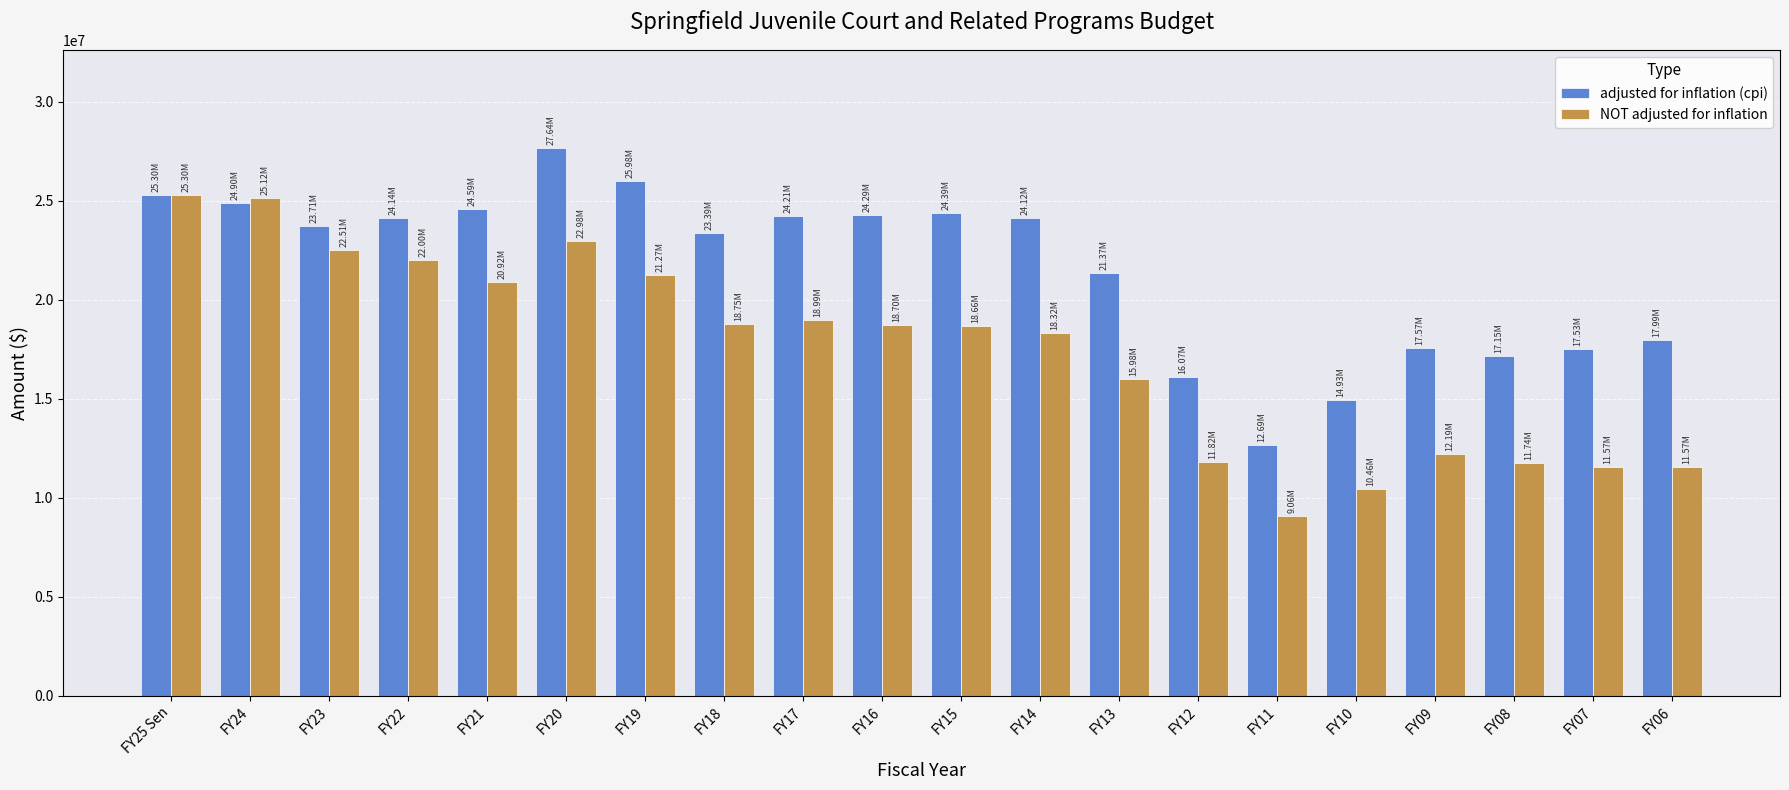

What is the value of the adjusted for inflation (cpi) bar at the 13th from the left?

21367654